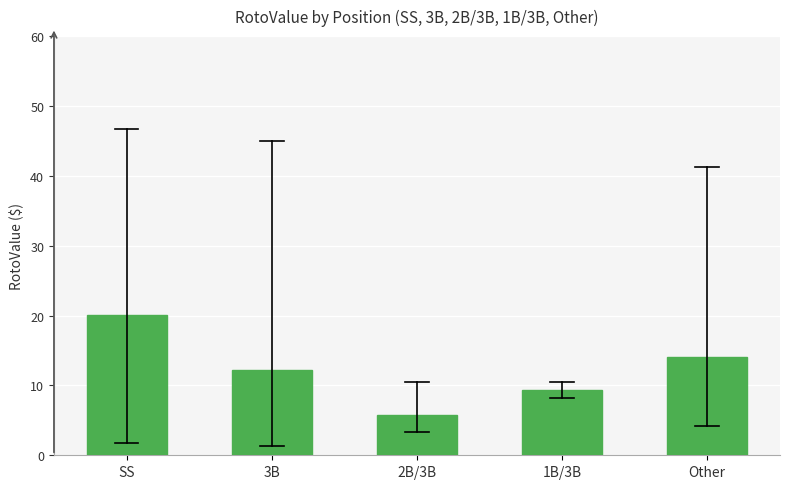

Reading right to left, list all the values displayed in this chart.

14.1	9.4	5.8	12.3	20.1